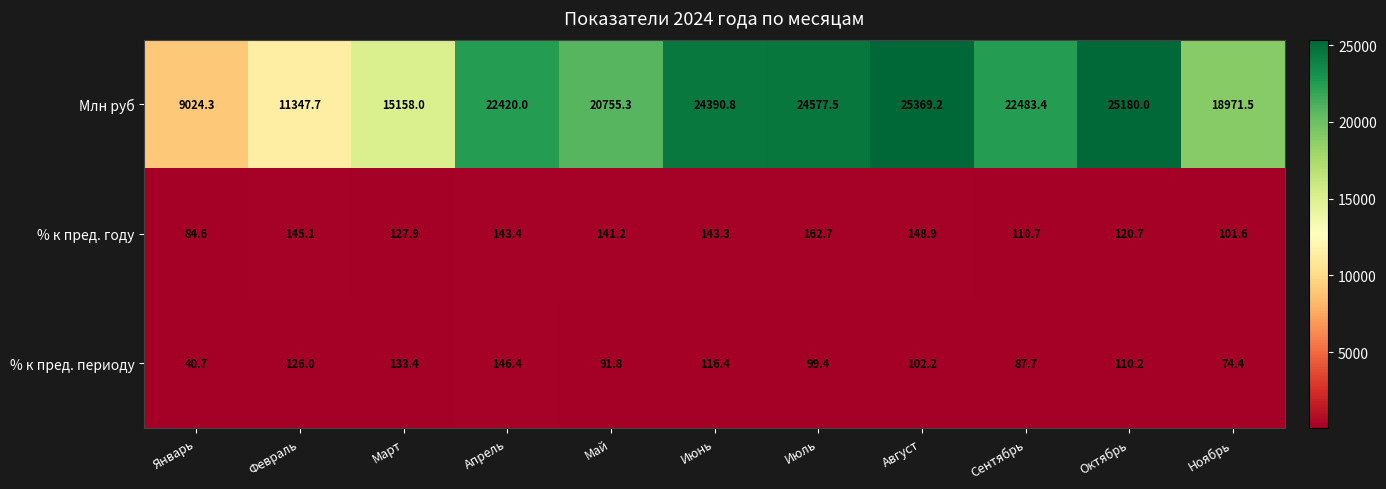

What is the difference between the maximum and minimum values in the % к пред. периоду series?

105.7